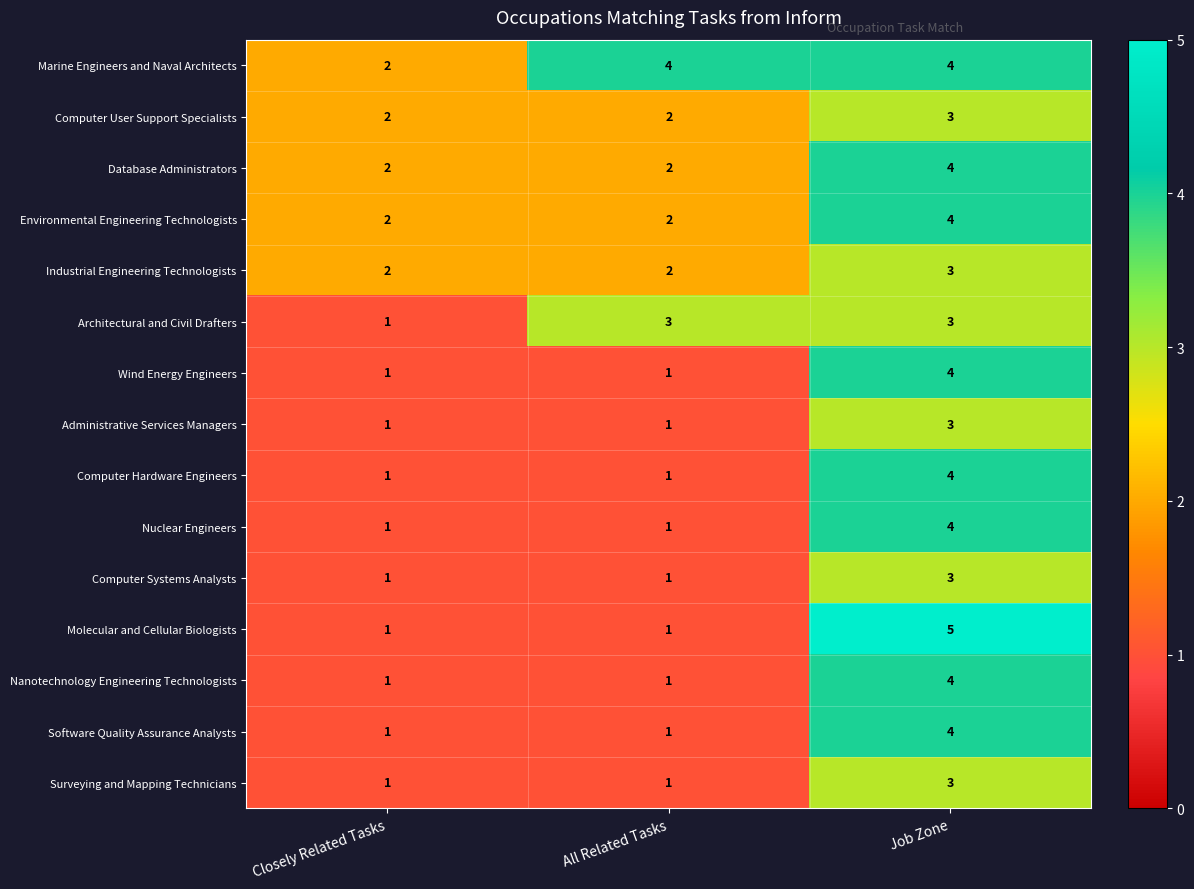

What is the maximum value for Molecular and Cellular Biologists?

5